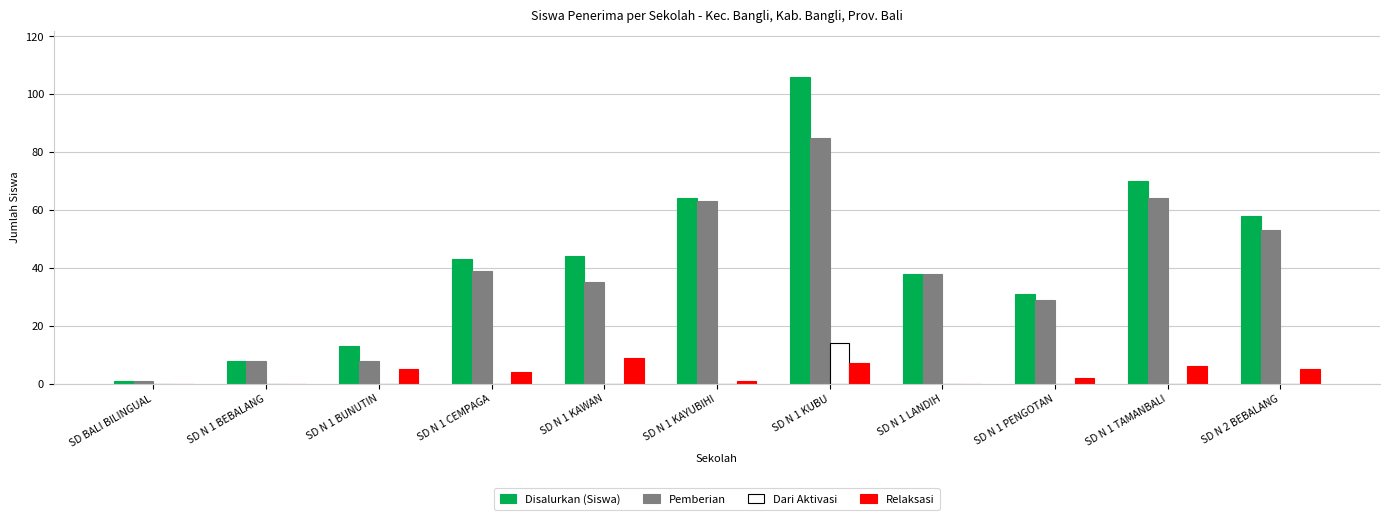

At which label does Pemberian reach its peak?

SD N 1 KUBU